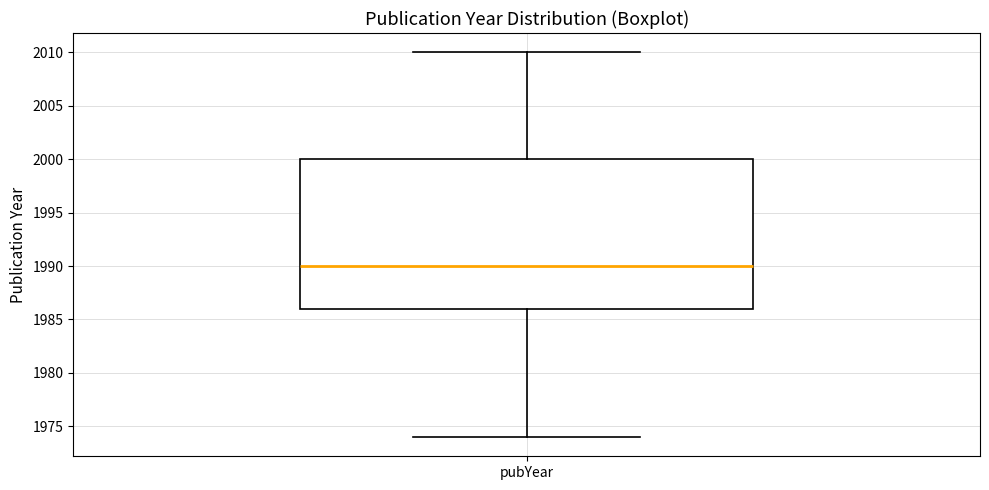

Read this box plot against the y-axis: the position of the median line, the range covered by the box, and the ends of both whiskers. The values are not printed on the chart, so give them approximately, as read against the axis.

median 1990, box 1986 to 2000, whiskers 1974 to 2010